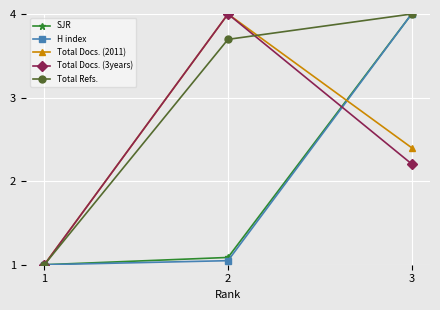

What is the value of the Total Refs. point at the 3rd from the left?

4.0